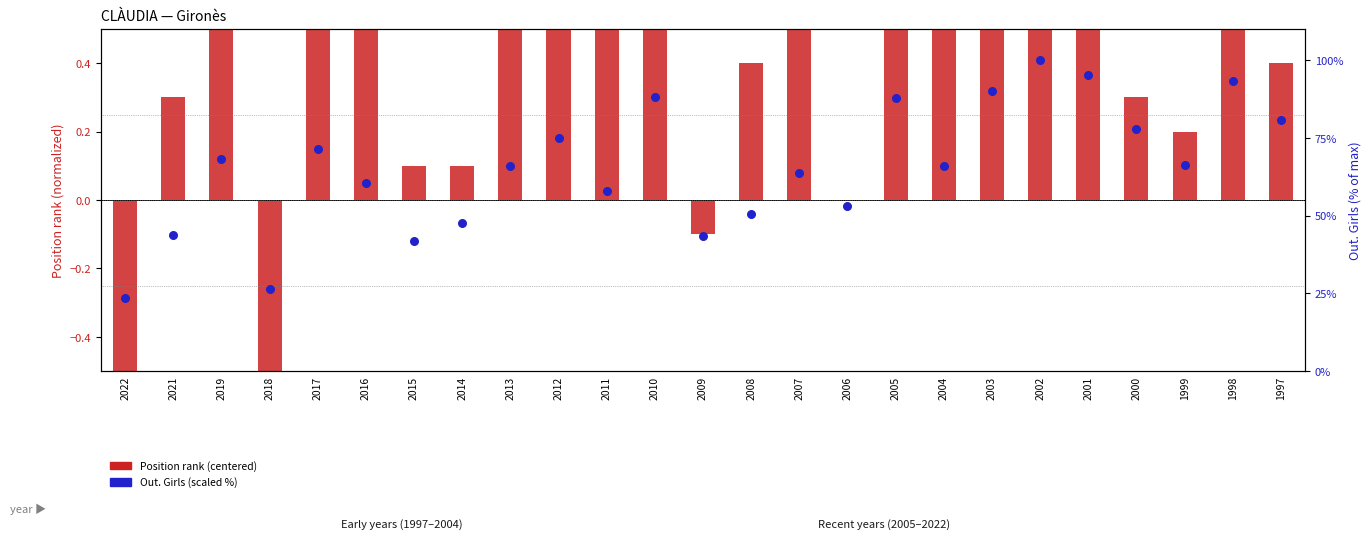

Which series reaches the maximum Y coordinate?

Out. Girls (scaled %)